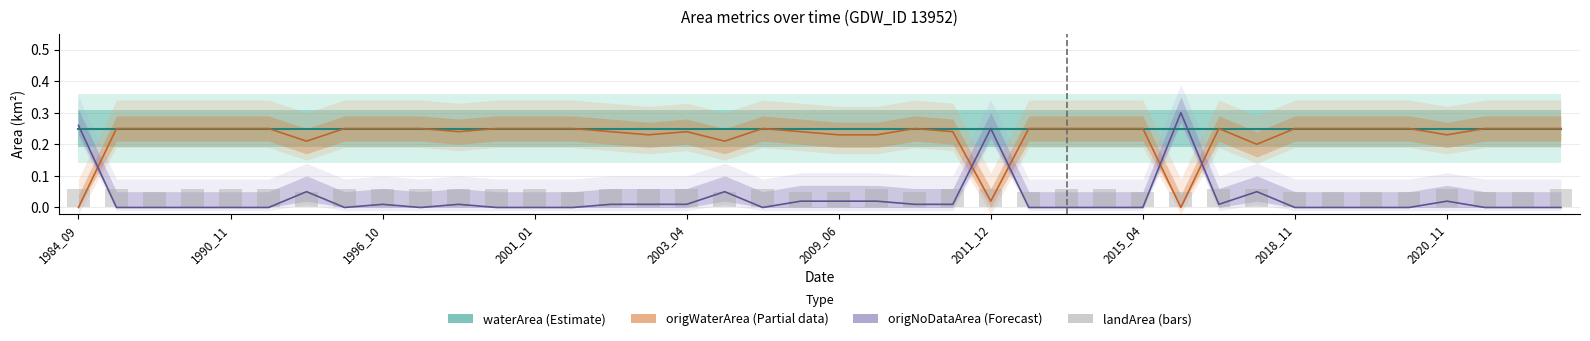

Count the number of categories in the chart.

40